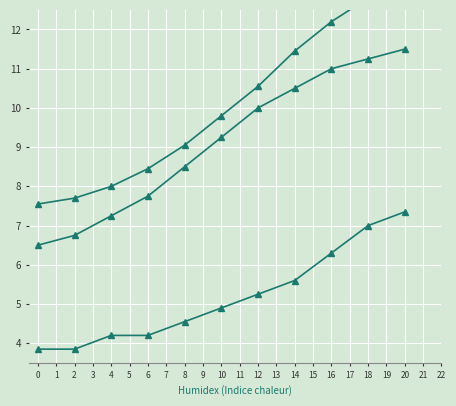

List the series in order of their peak value, highest first.

5 years, 4 years, 3 years